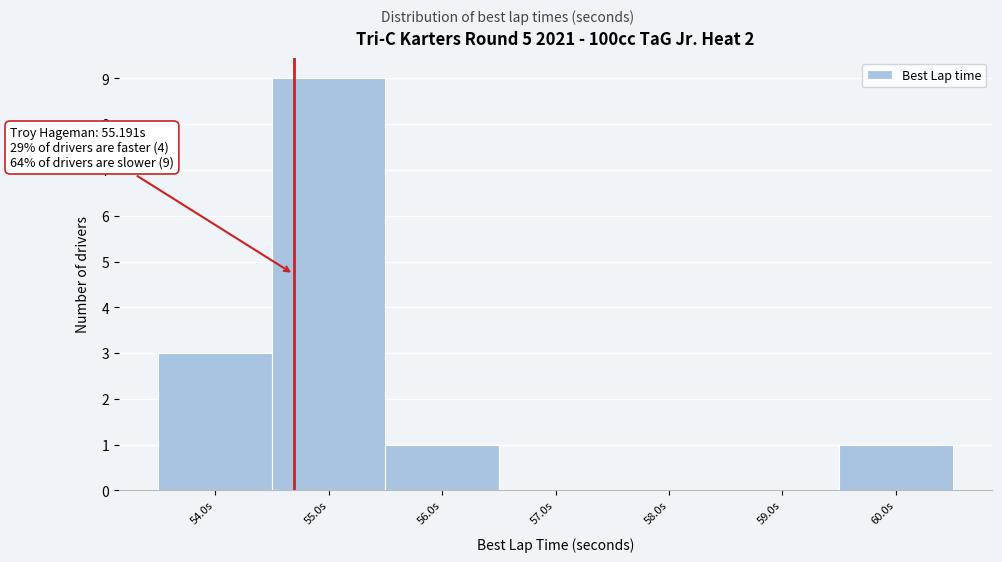

Reading right to left, transcribe all the data shown in this chart.

60.0s=1	59.0s=0	58.0s=0	57.0s=0	56.0s=1	55.0s=9	54.0s=3